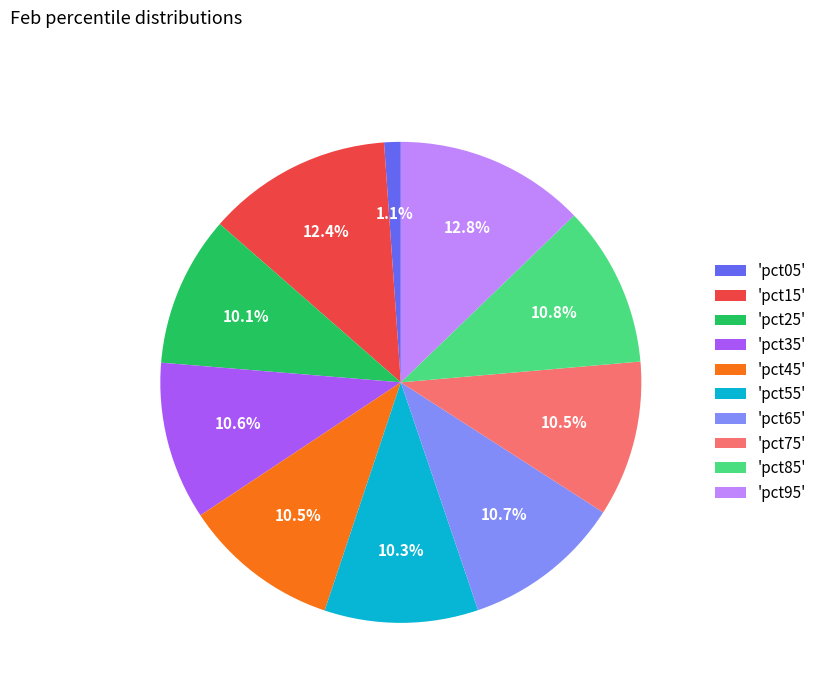

Count the number of slices in the pie.

10